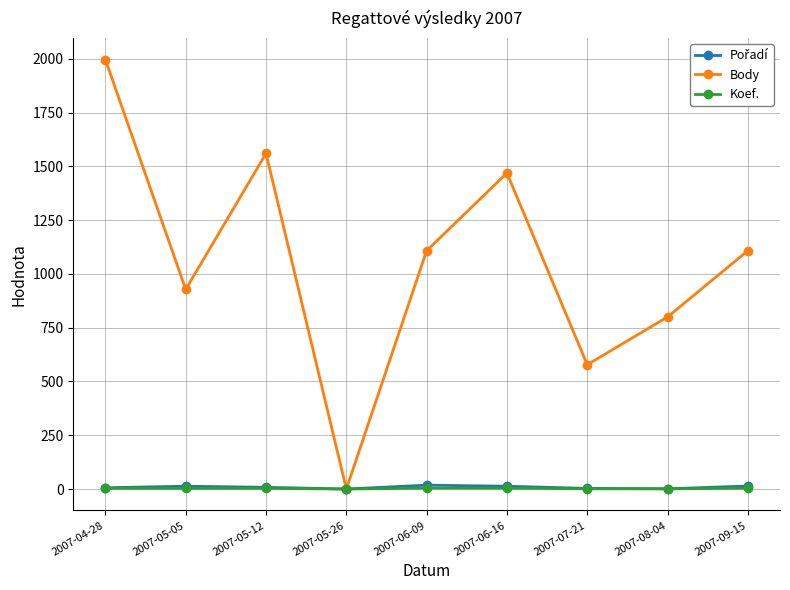

How many series are shown in this chart?

3